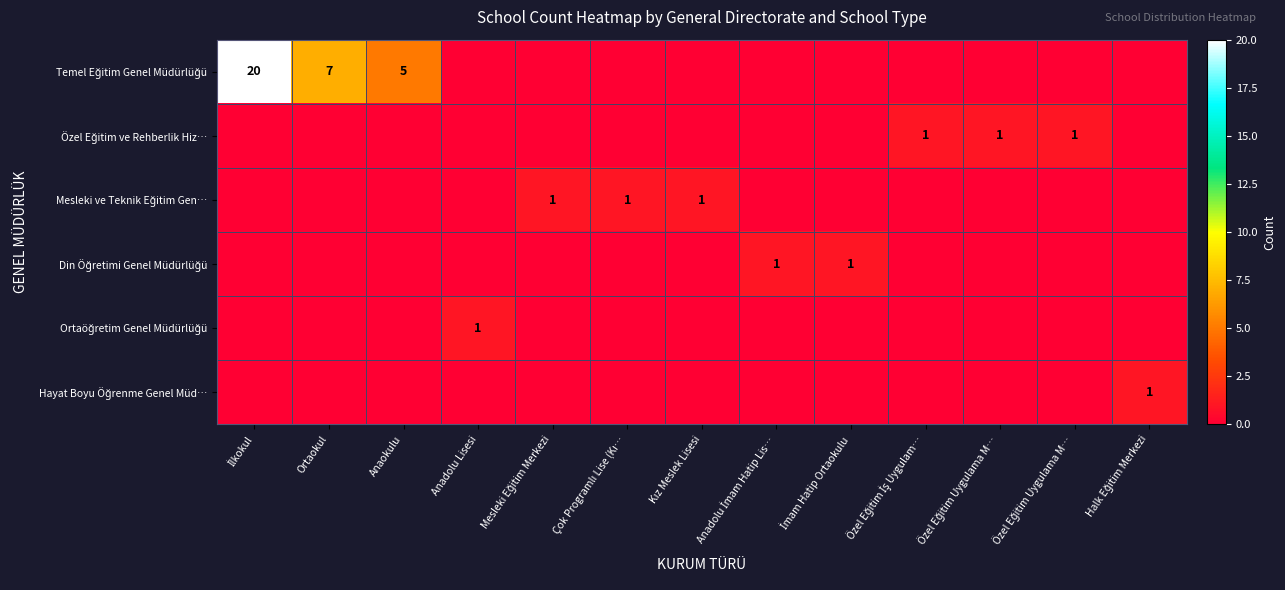

At which category does the chart reach its minimum across all series?

Anadolu Lisesi